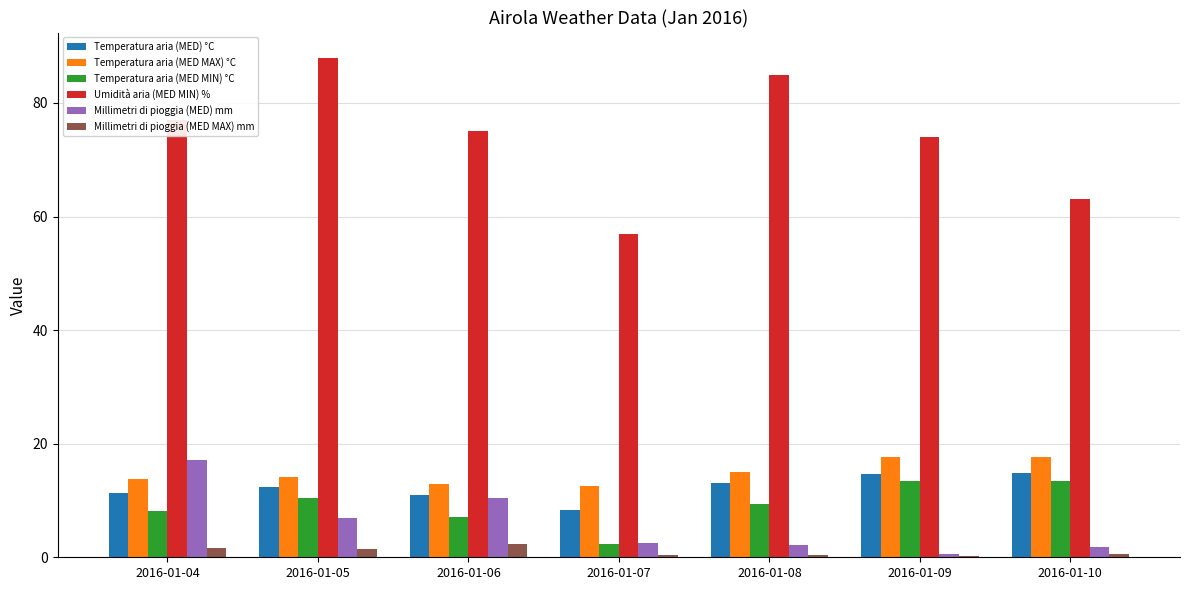

Count the number of data series in this chart.

6